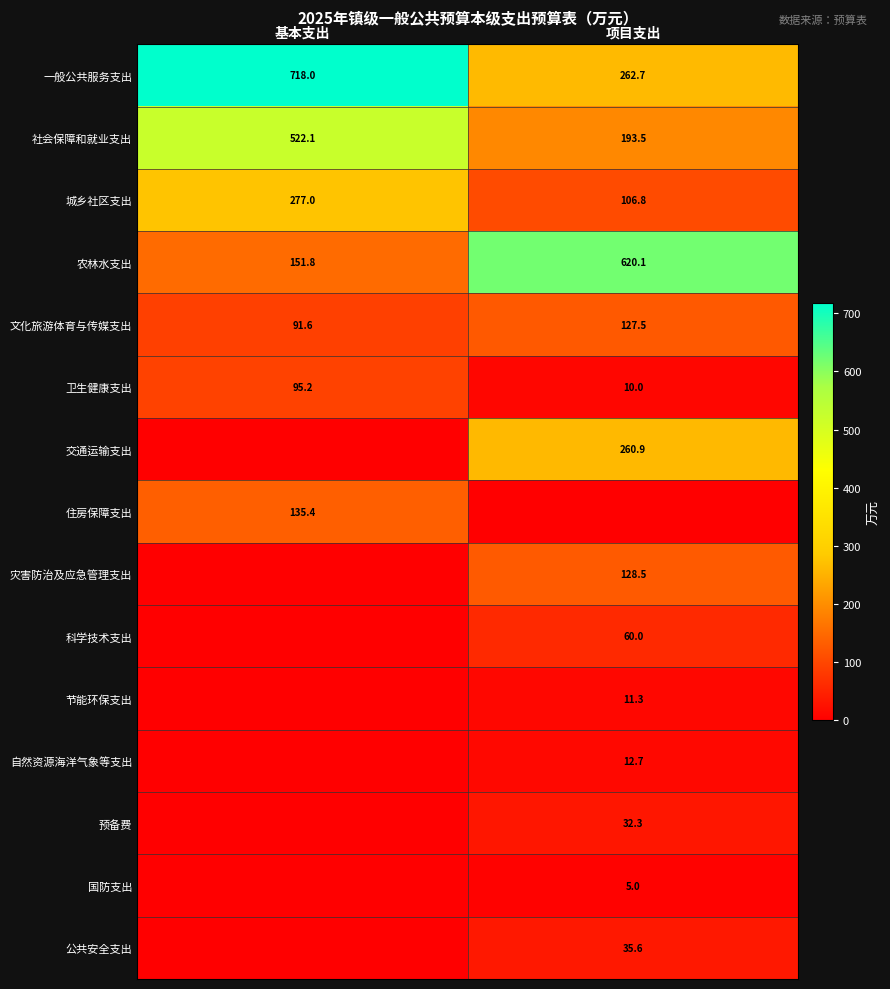

At 项目支出, list the series in order from smallest to largest.

住房保障支出, 国防支出, 卫生健康支出, 节能环保支出, 自然资源海洋气象等支出, 预备费, 公共安全支出, 科学技术支出, 城乡社区支出, 文化旅游体育与传媒支出, 灾害防治及应急管理支出, 社会保障和就业支出, 交通运输支出, 一般公共服务支出, 农林水支出